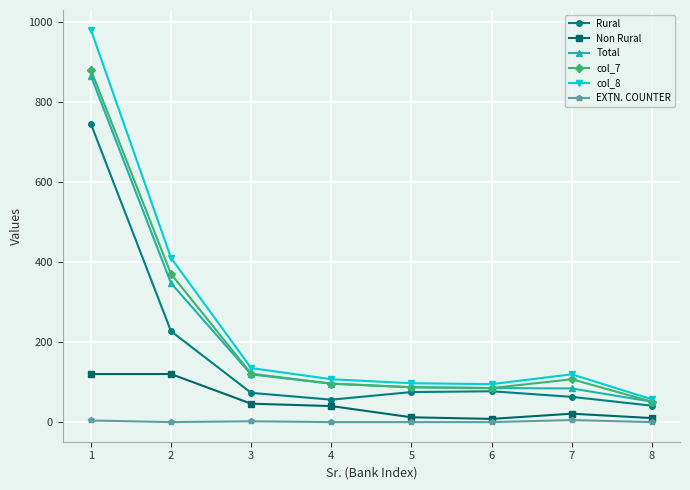

Is it true that col_8 equals 79.6 at 7?

False